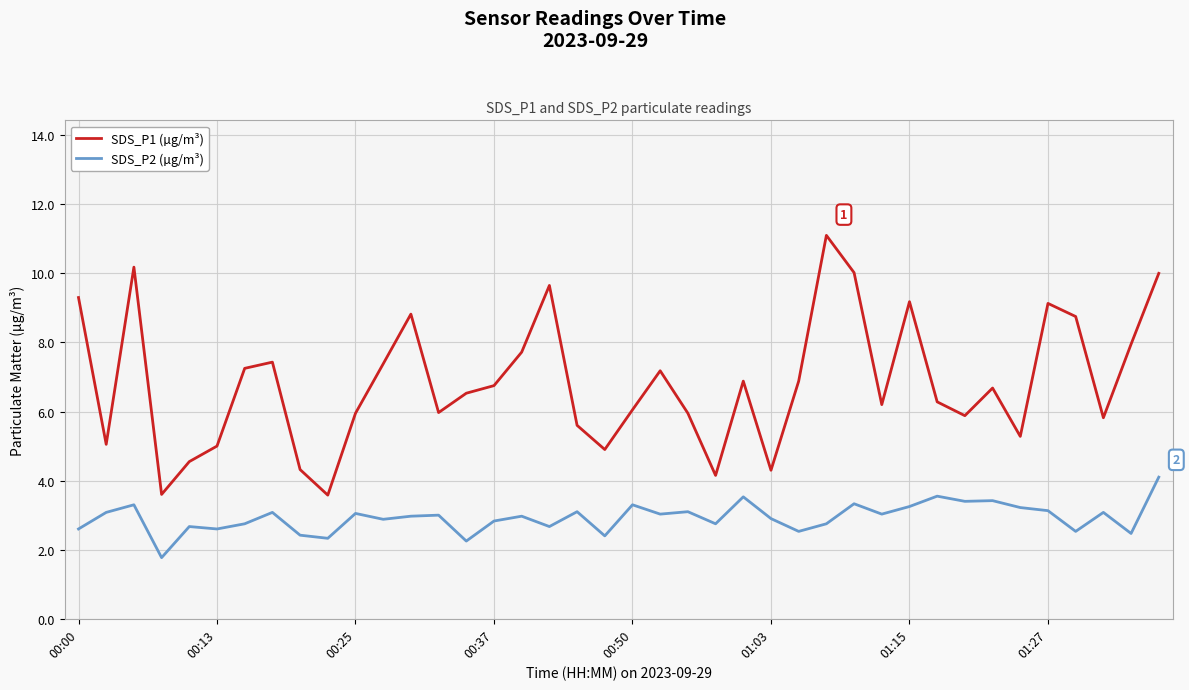

What is the difference between the maximum and minimum values in the SDS_P2 (µg/m³) series?

2.3